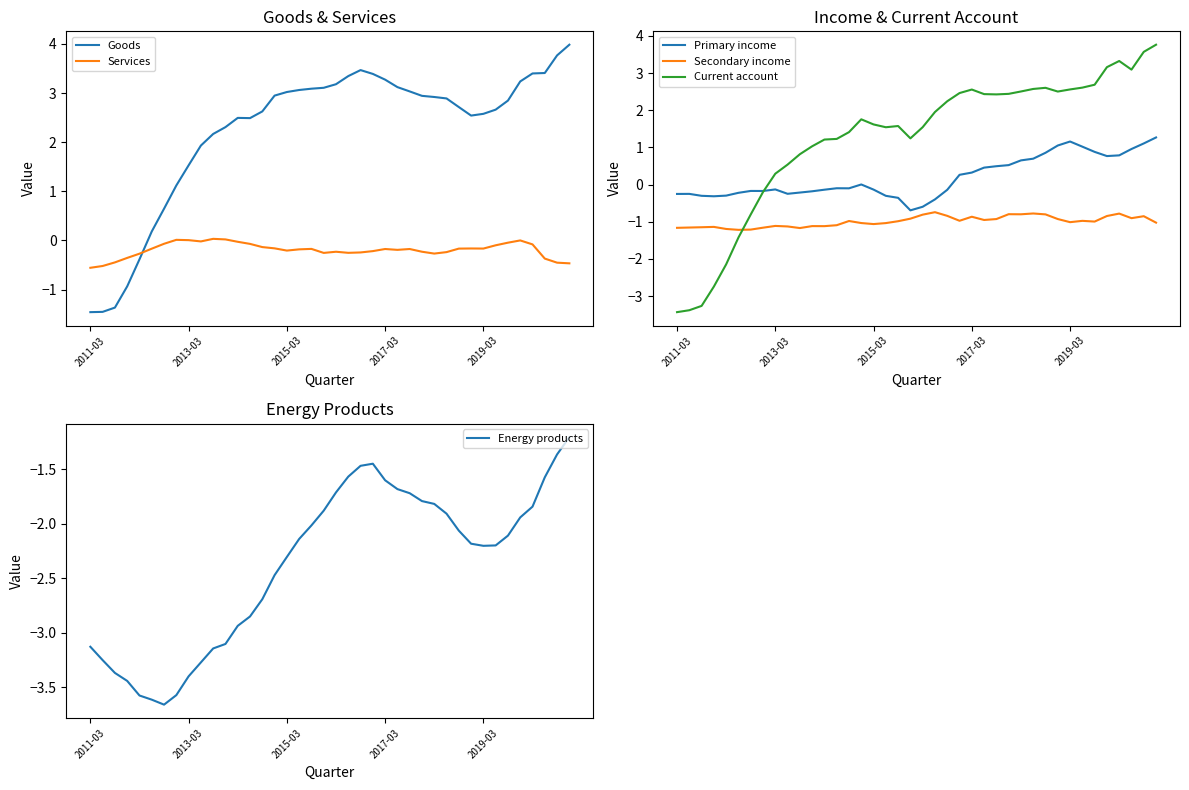

True or false: Secondary income and Primary income cross at least once.

False